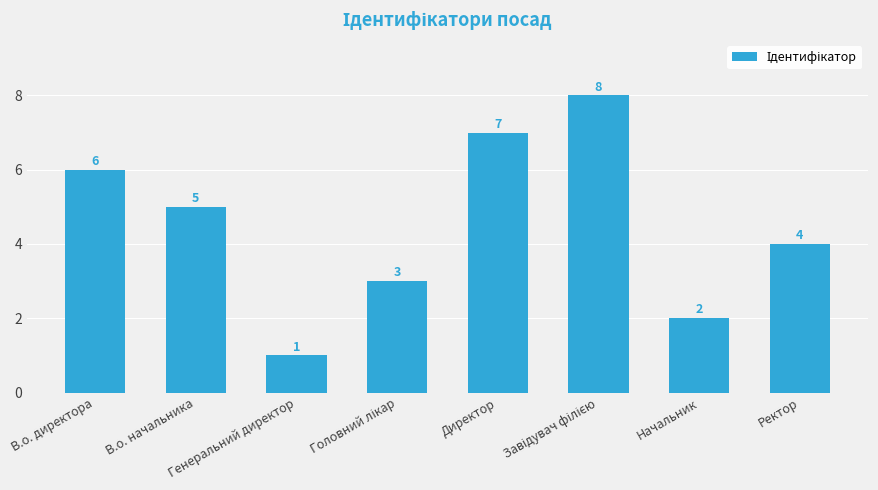

What is the value of the 2nd bar from the left?

5